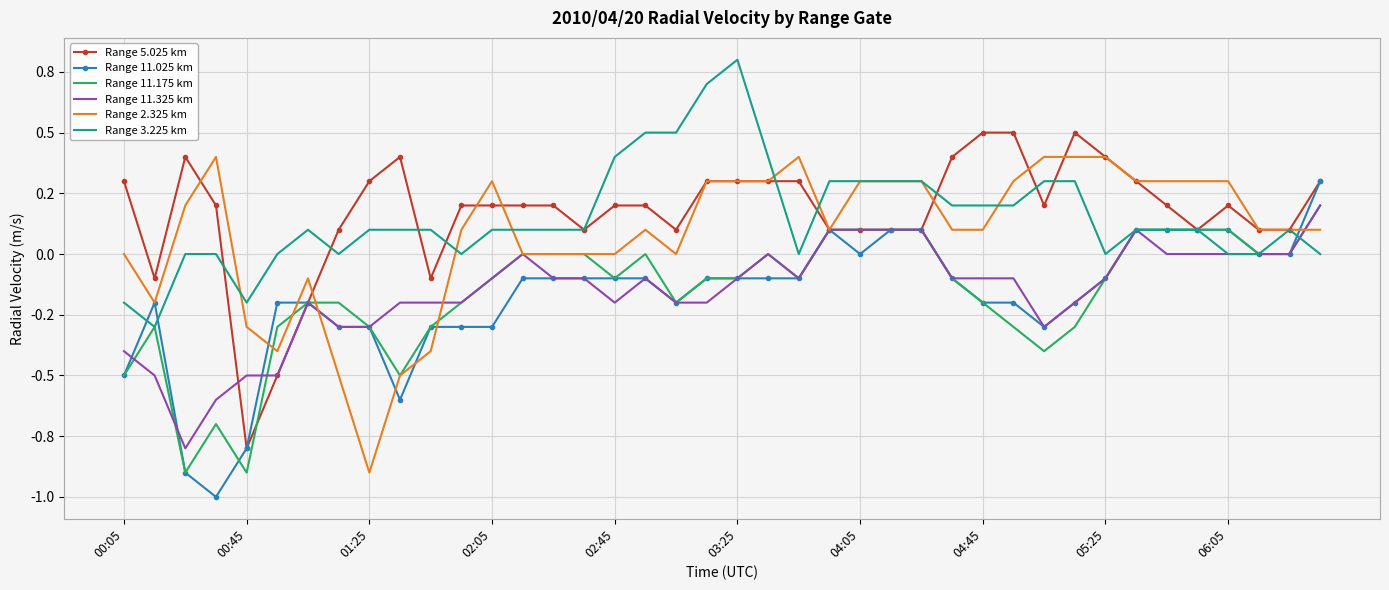

What are all the series names shown in the legend?

Range 5.025 km, Range 11.025 km, Range 11.175 km, Range 11.325 km, Range 2.325 km, Range 3.225 km